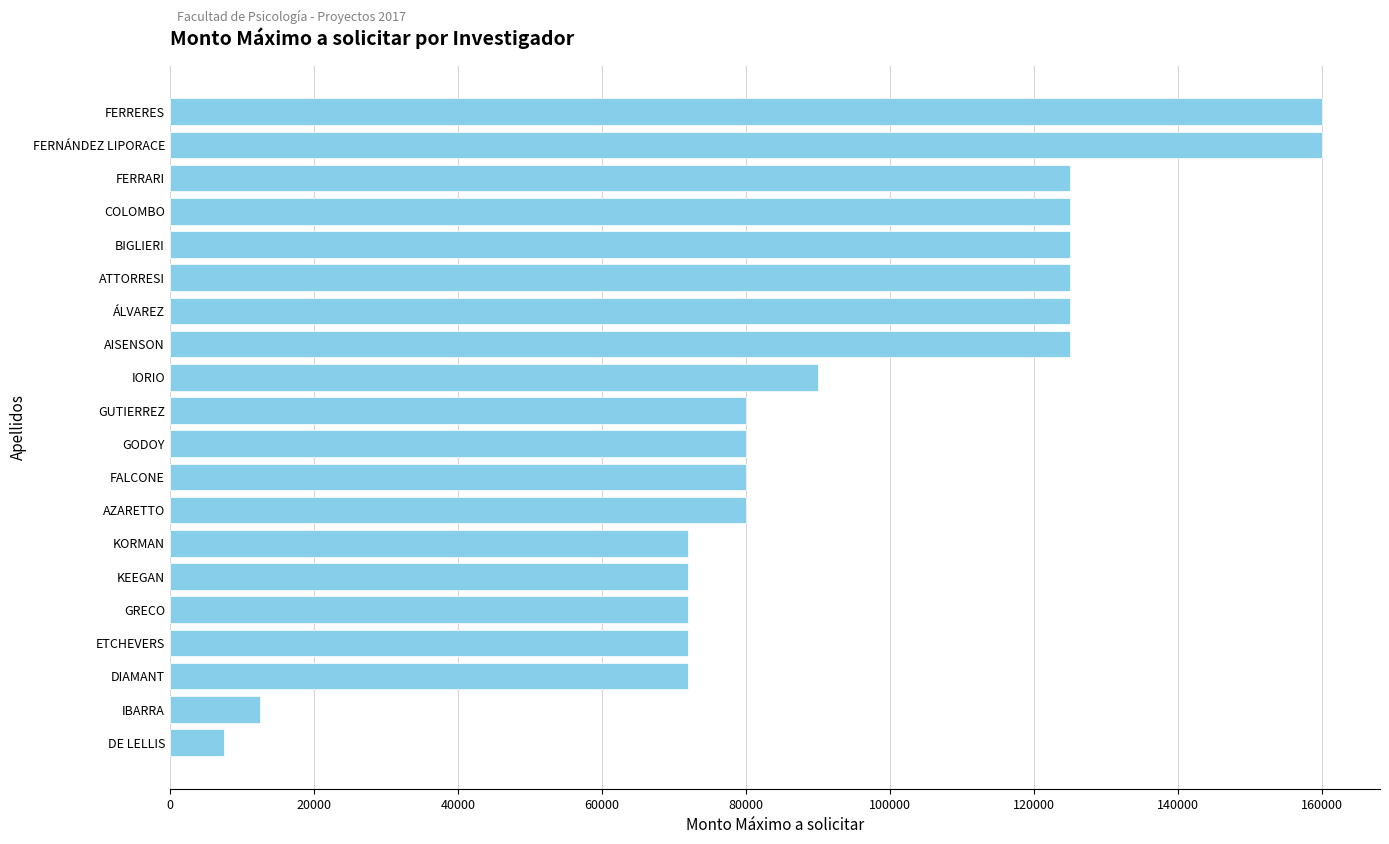

Is it true that the value at ETCHEVERS is 98059?

False